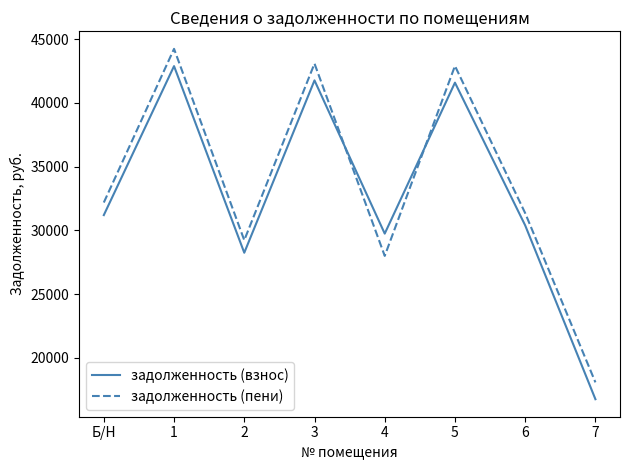

What is the difference between the highest and lowest values at 3?

1318.7